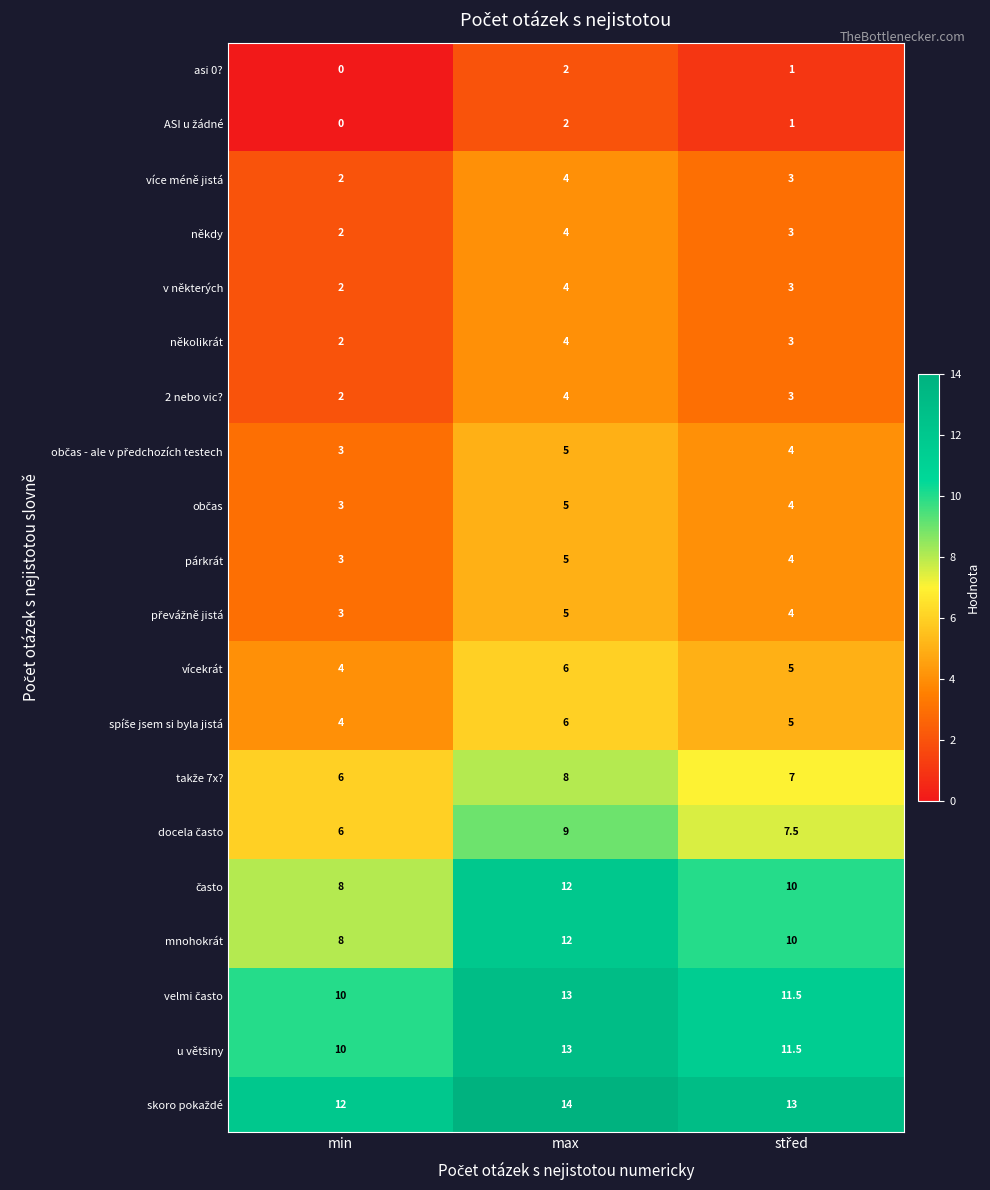

What is the difference between the maximum and minimum values in the asi 0? series?

2.0